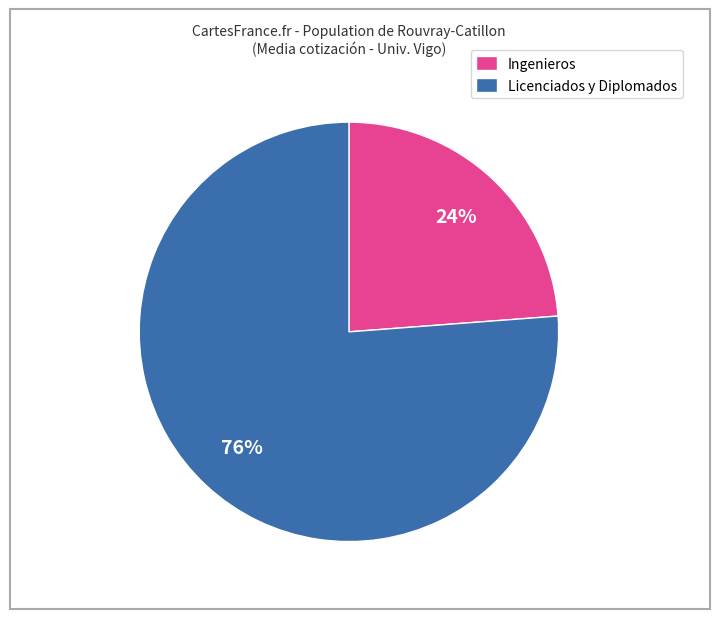

Which slice represents more than half of the pie?

Licenciados y Diplomados